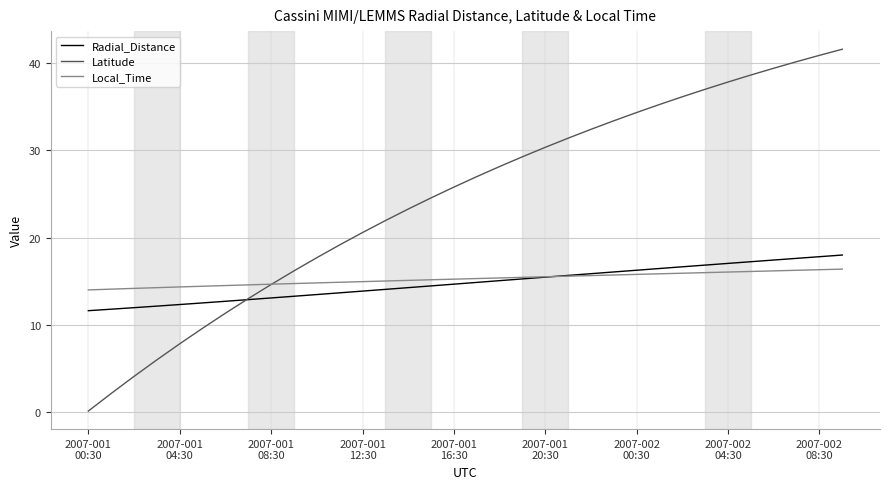

Which series has the largest total across all categories?

Latitude